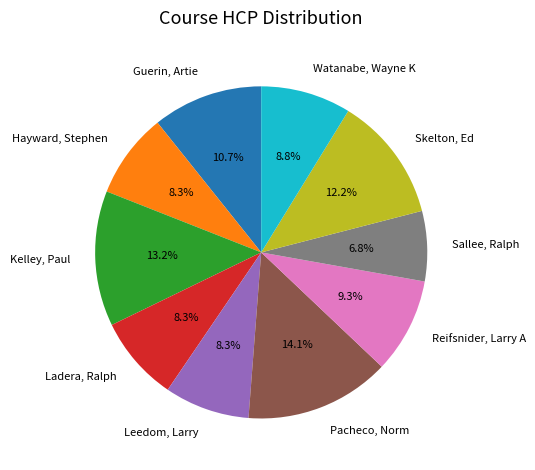

Does any single category account for the majority?

No